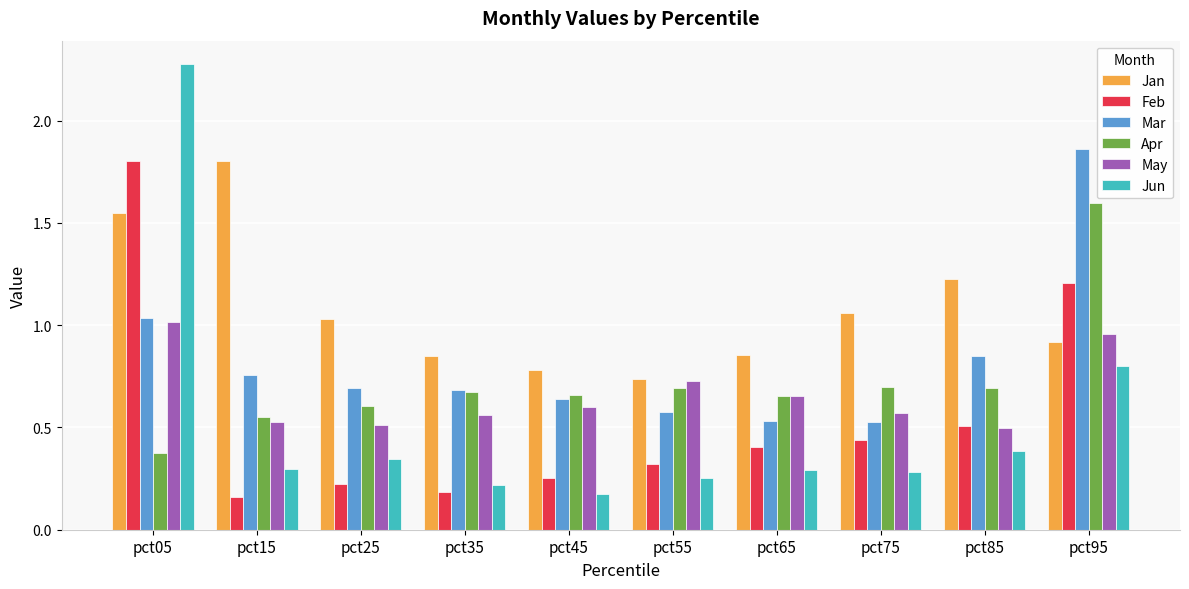

Are the bars horizontal?

No